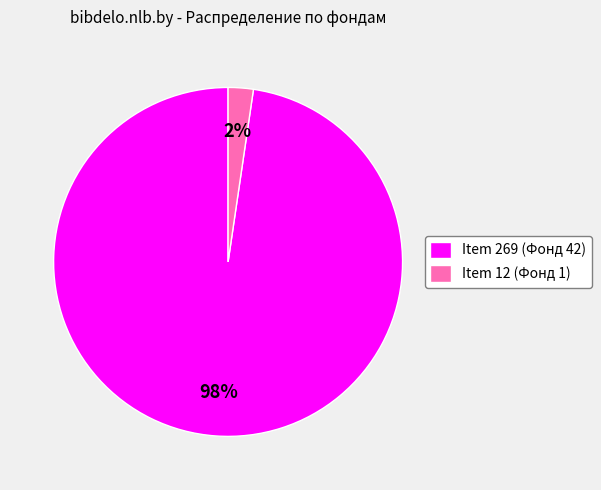

To the nearest percent, what is the average slice percentage?

50%